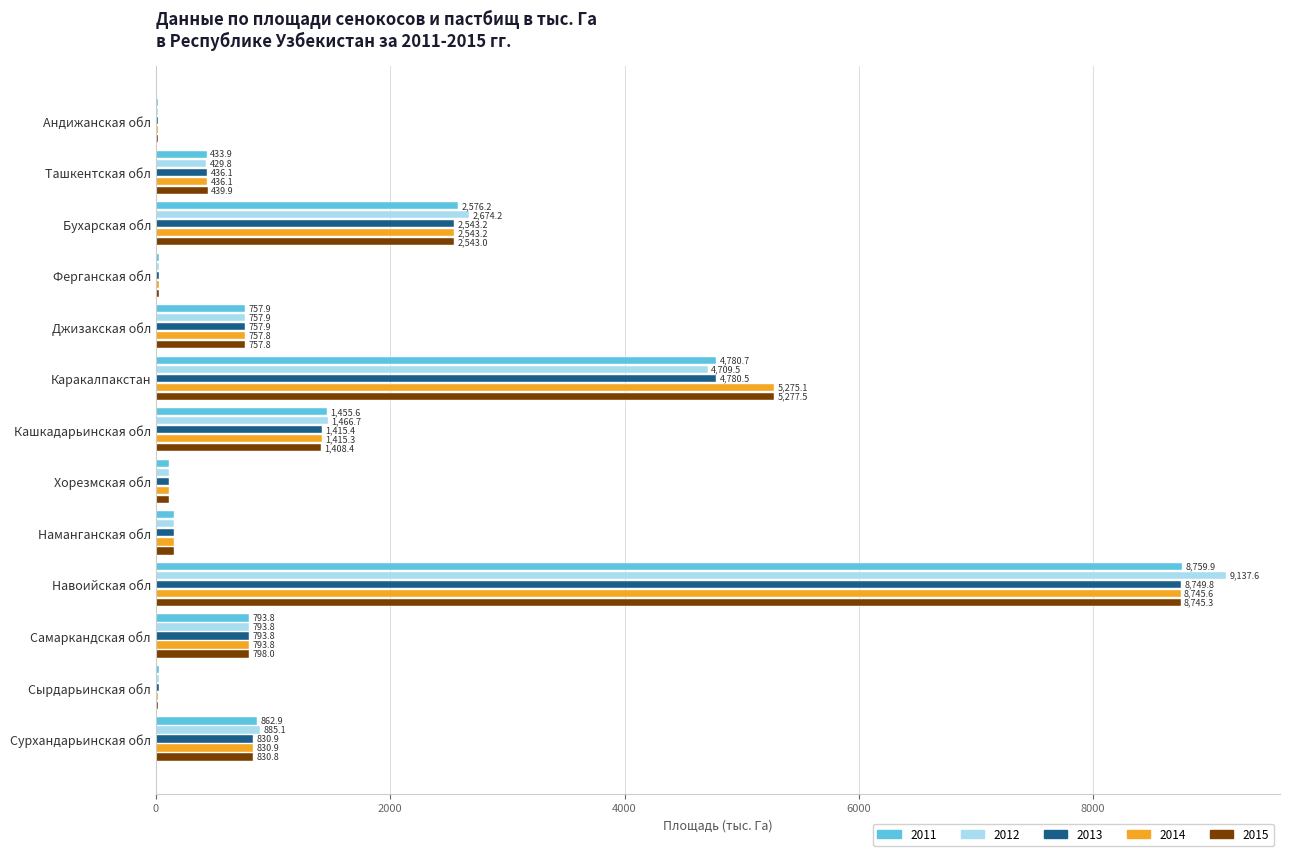

What is the total value across all series at Андижанская обл?

106.4